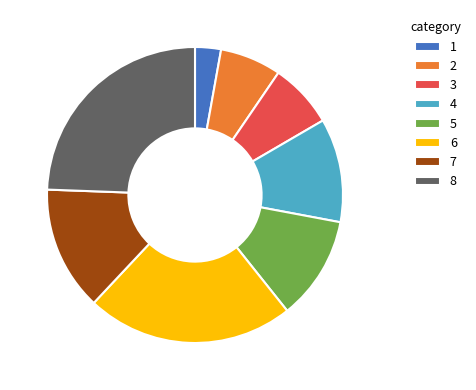

True or false: 1 accounts for 3% of the total.

True